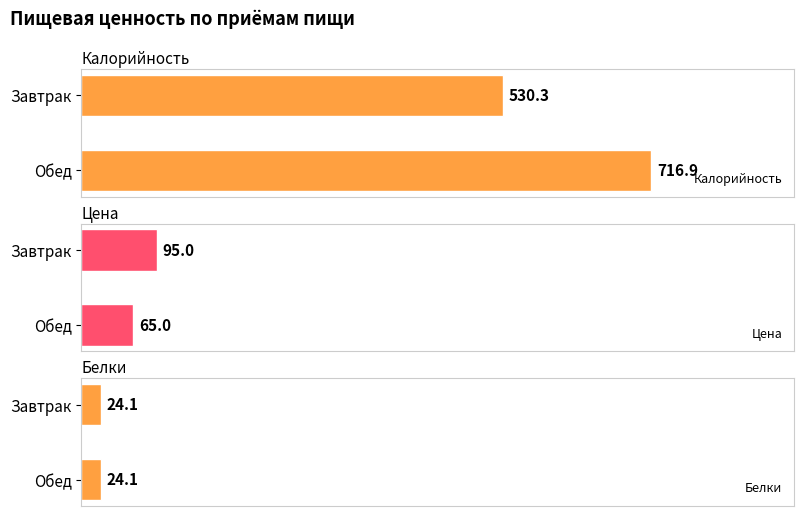

What is the sum of all Калорийность values?

1247.2